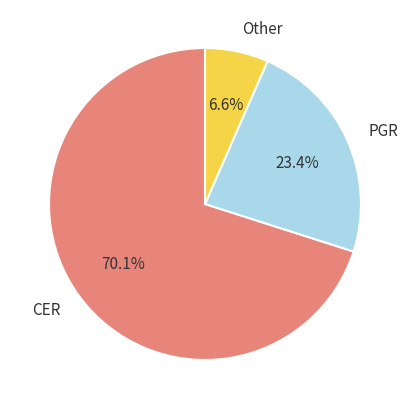

What percentage is the Other slice, to the nearest percent?

7%